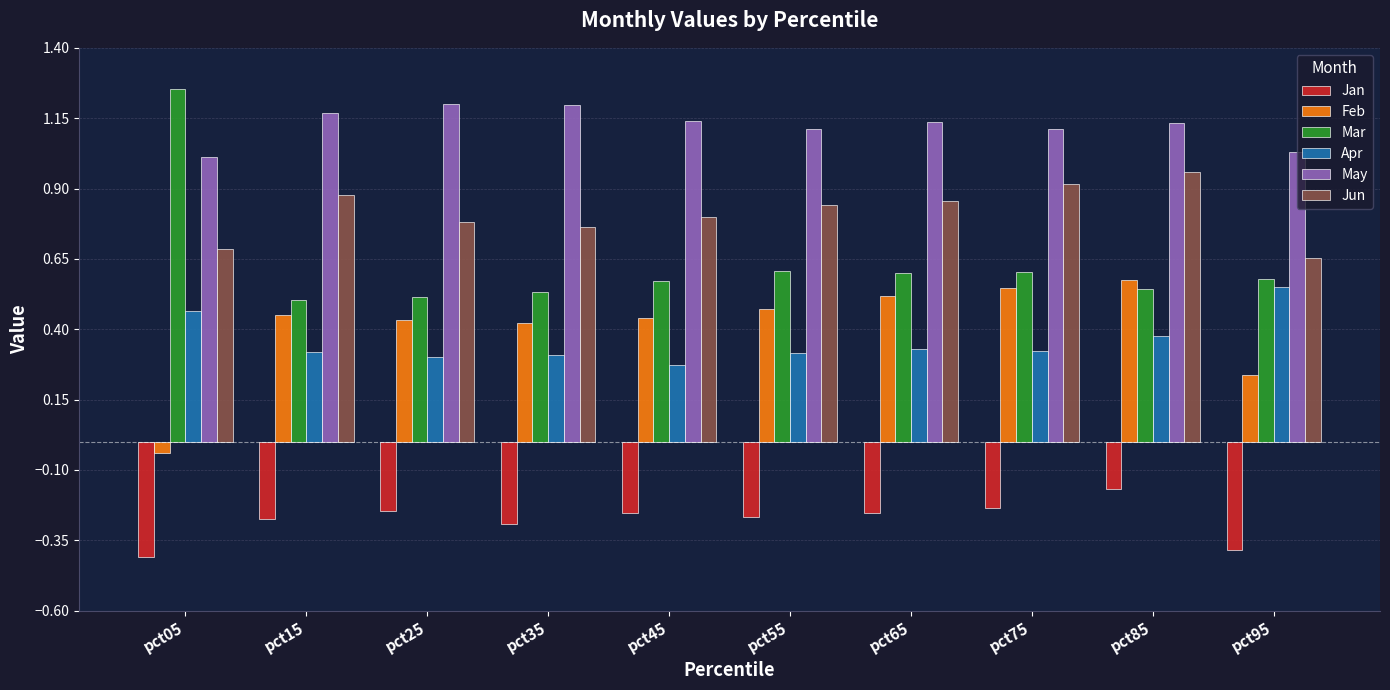

What is the sum of all Feb values?

4.1